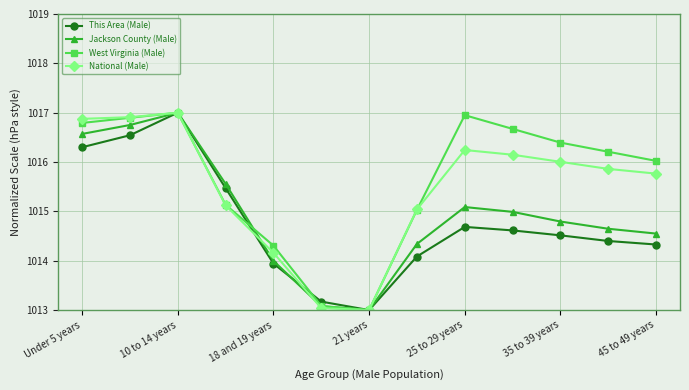

What is the difference between the maximum and minimum values in the Jackson County (Male) series?

4.0